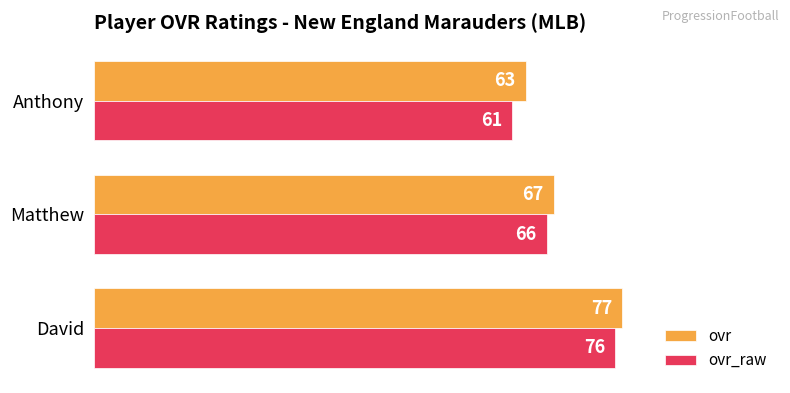

At David, list the series in order from largest to smallest.

ovr, ovr_raw